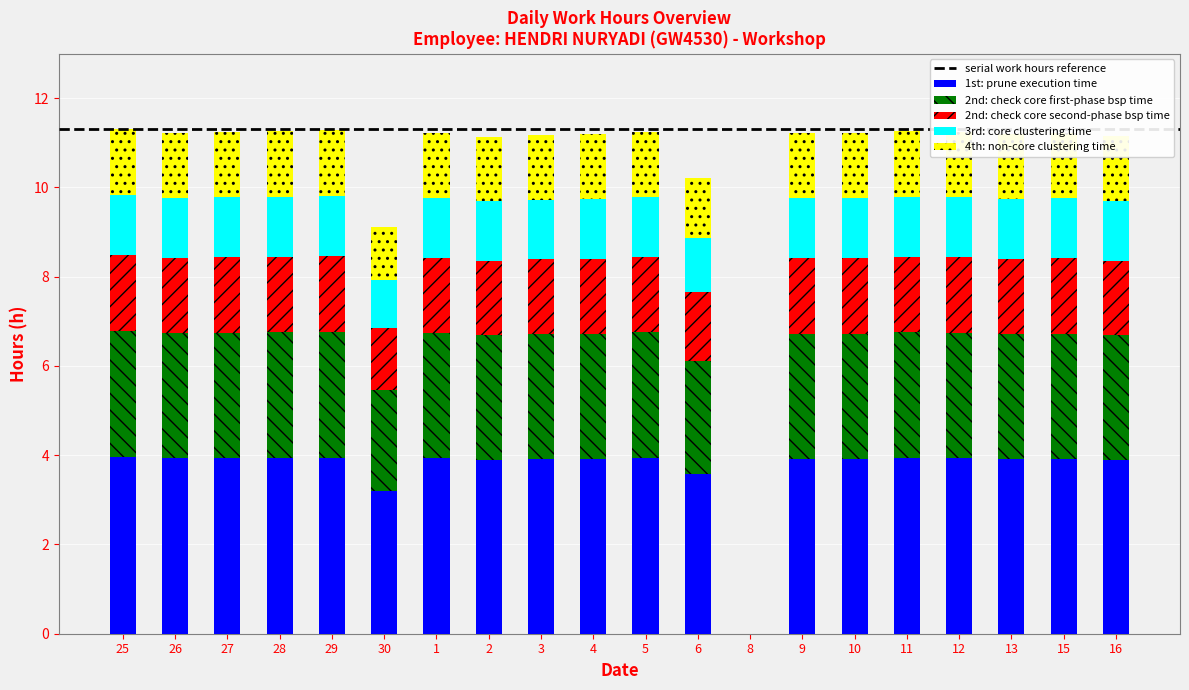

How many values in 1st: prune execution time are above zero?

19